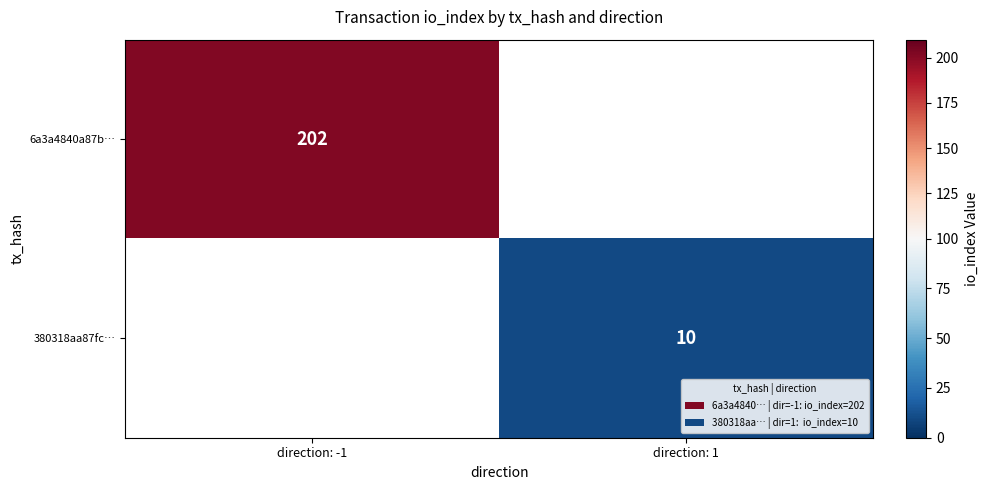

Is the value of 380318aa87fc… at direction: 1 greater than the value of 6a3a4840a87b… at direction: -1?

No